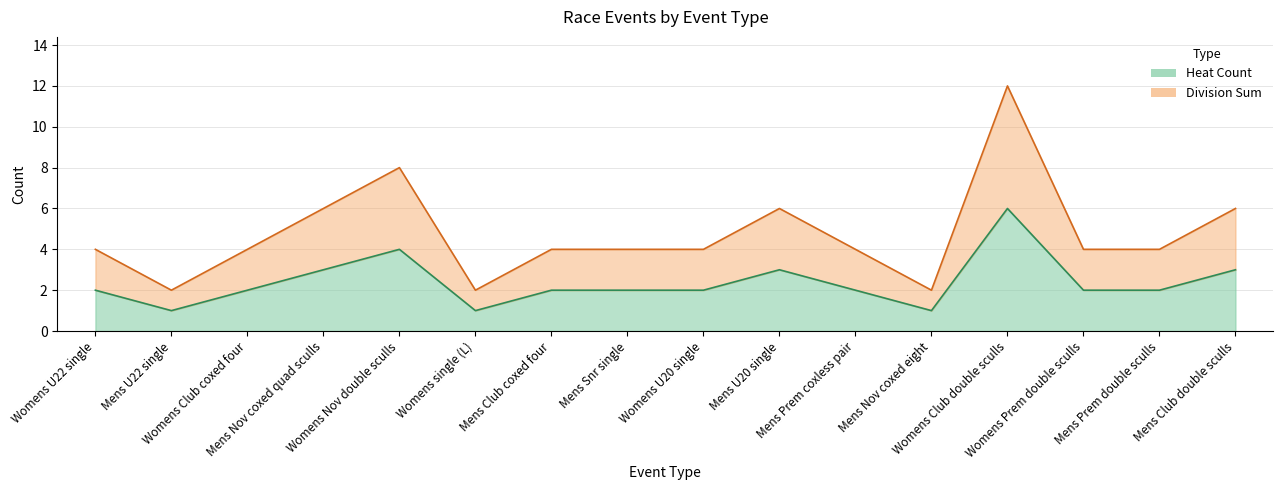

Reading left to right, transcribe all the data shown in this chart.

Heat Count: 2	1	2	3	4	1	2	2	2	3	2	1	6	2	2	3
Division Sum: 4	2	4	6	8	2	4	4	4	6	4	2	12	4	4	6